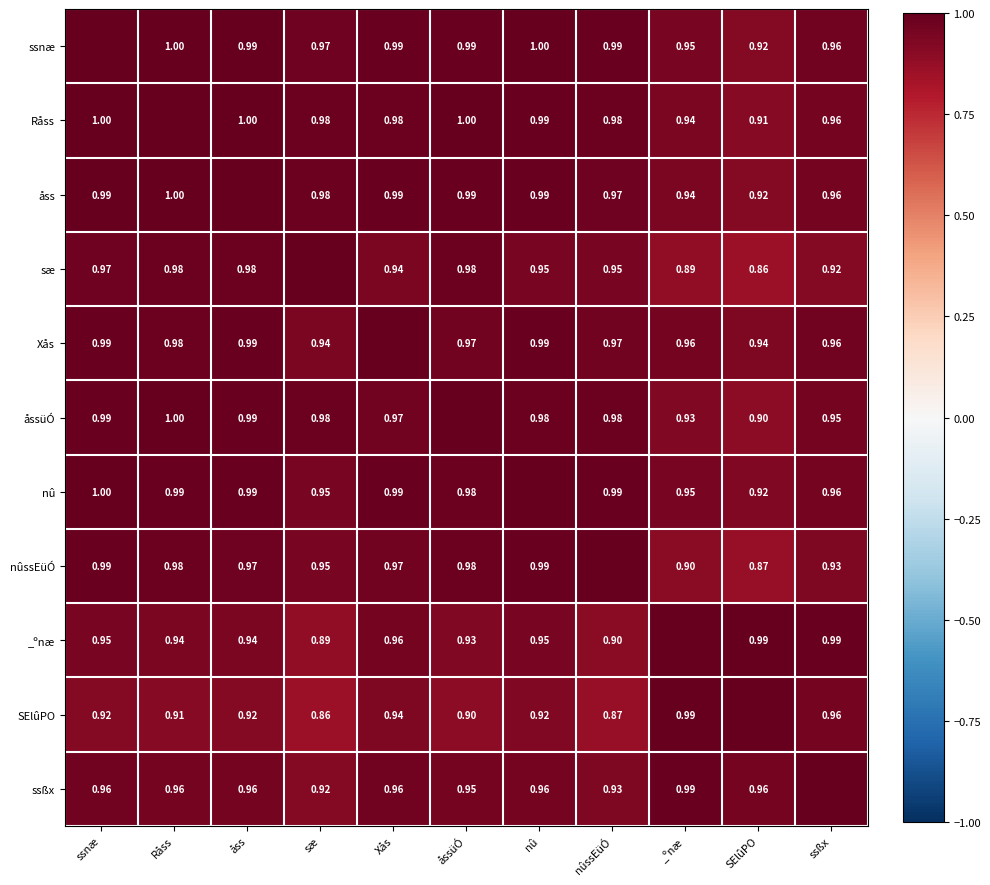

Is the value of _ºnæ at åss greater than the value of Xås at _ºnæ?

No